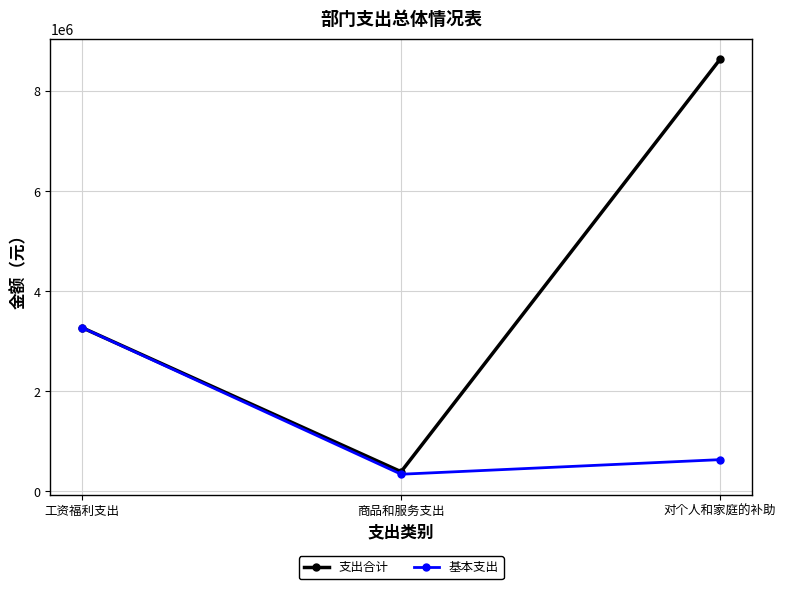

Which series has the largest total across all categories?

支出合计